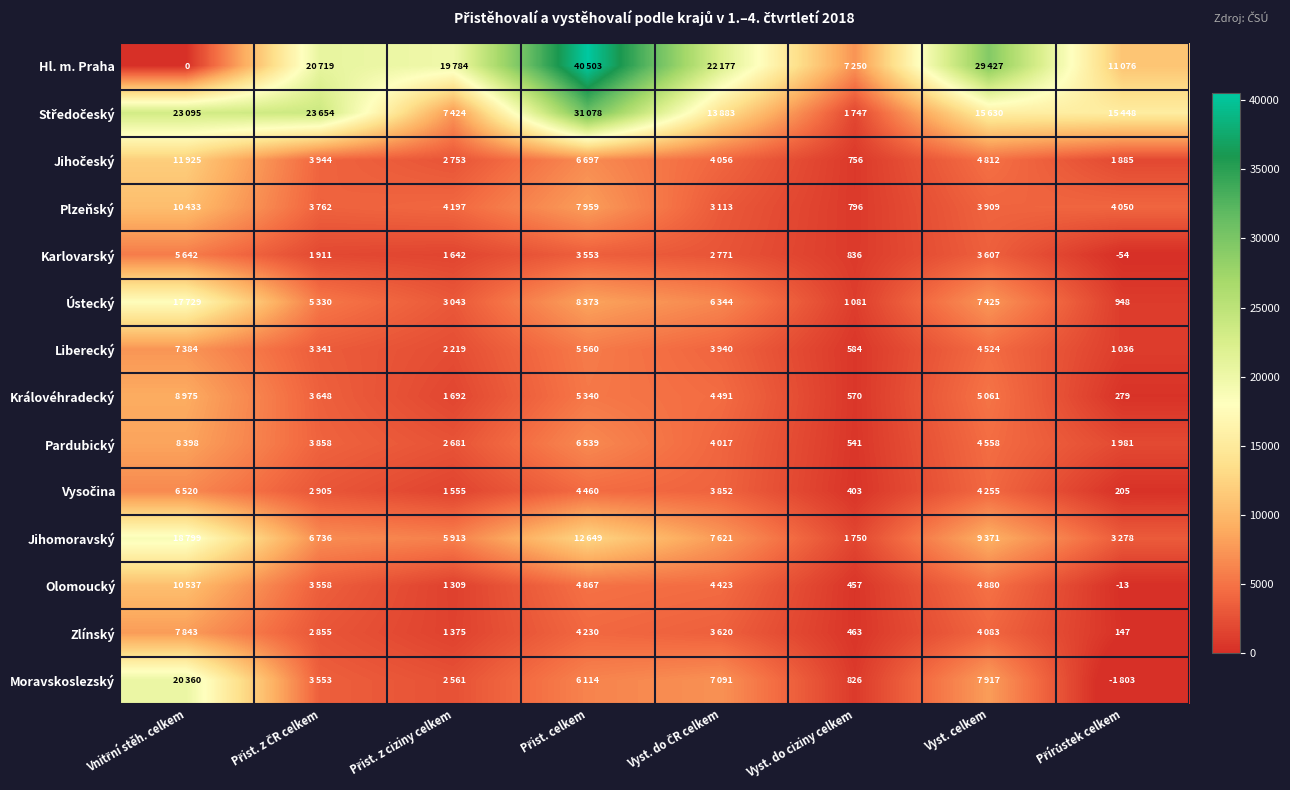

Count the number of categories in the chart.

8